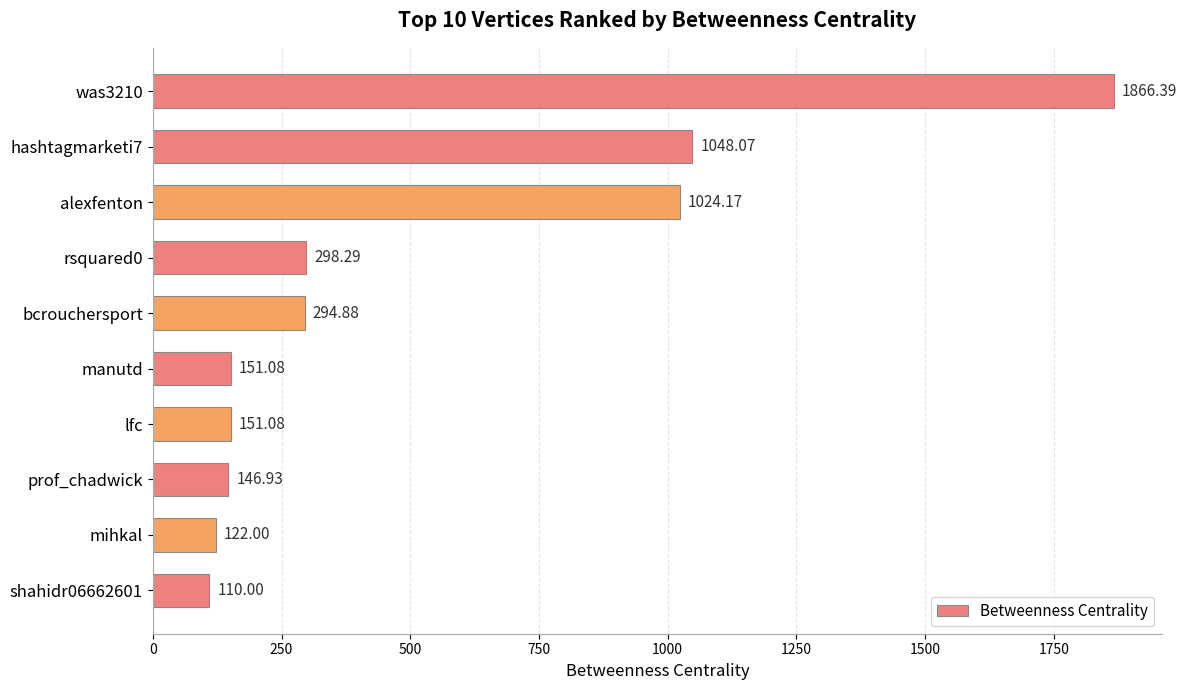

What is the difference between the maximum and second lowest values?

1744.4